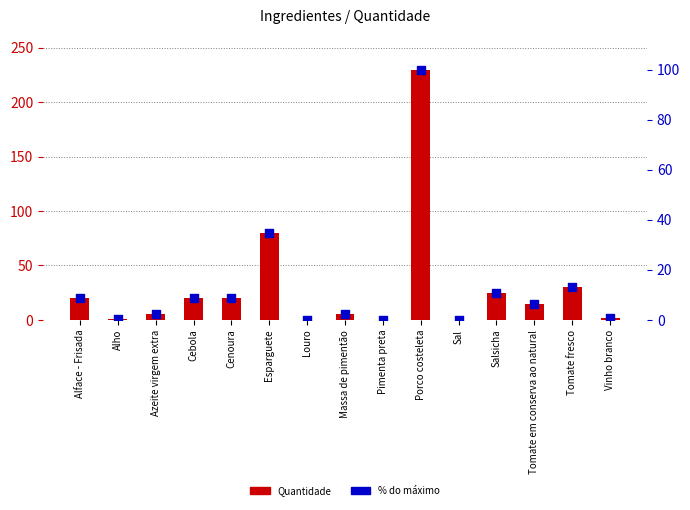

What is the total value across all series at Azeite virgem extra?

7.2